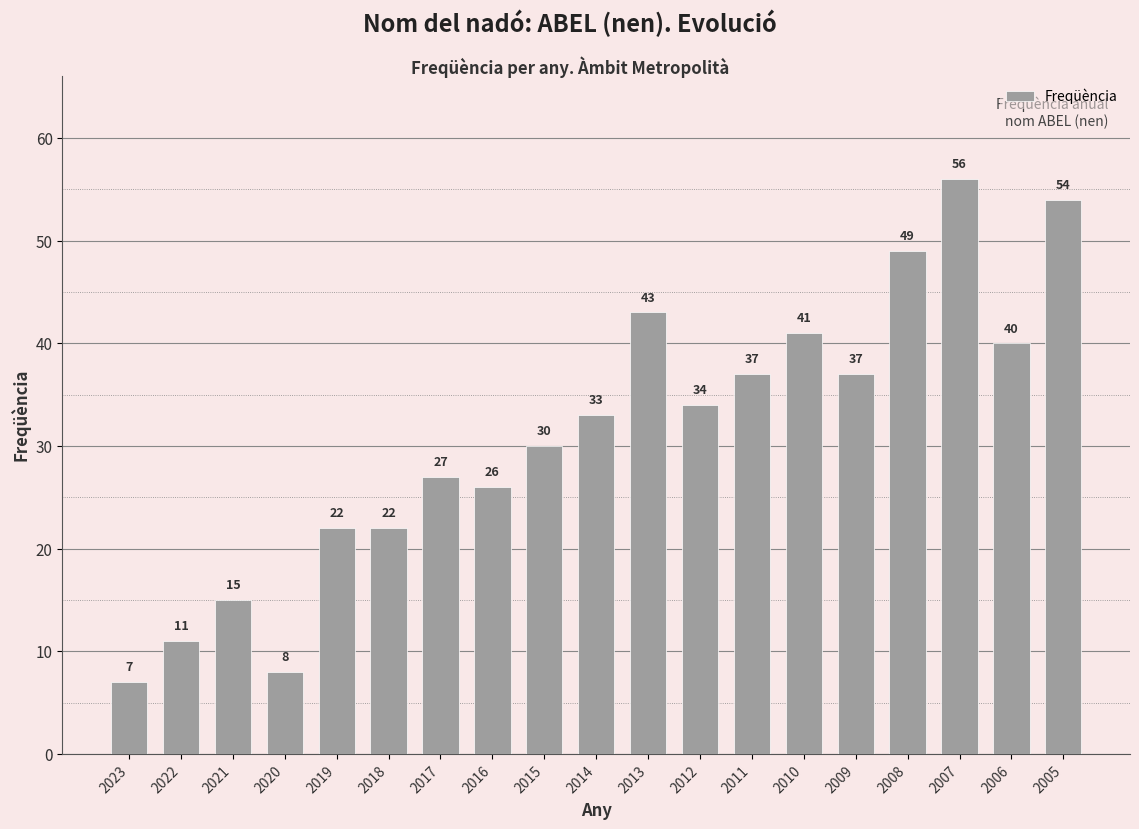

Between 2021 and 2007, which is larger?

2007